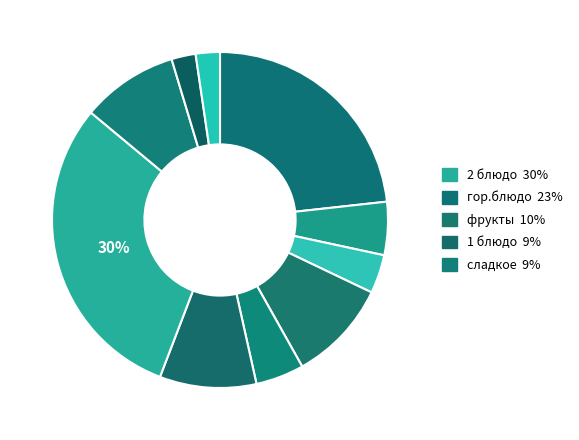

Does any single category account for the majority?

No